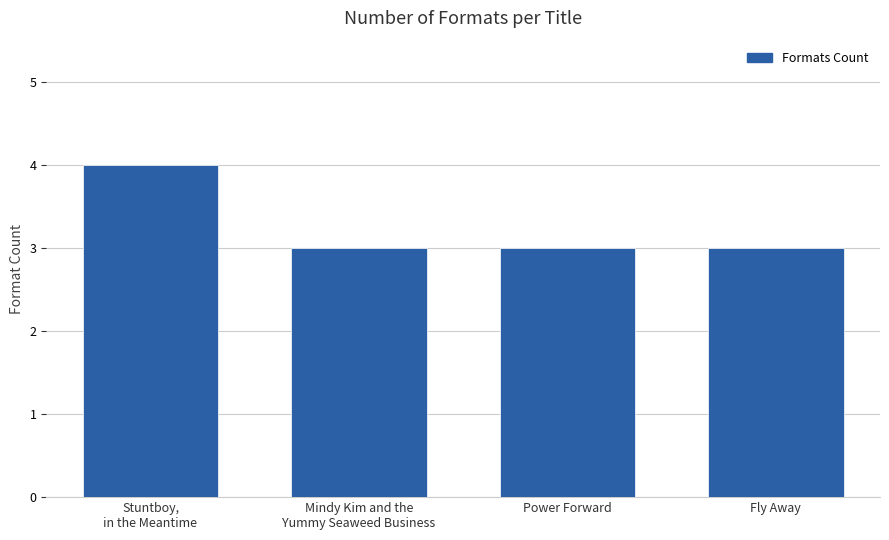

Are the bars grouped side by side (vs. stacked)?

No